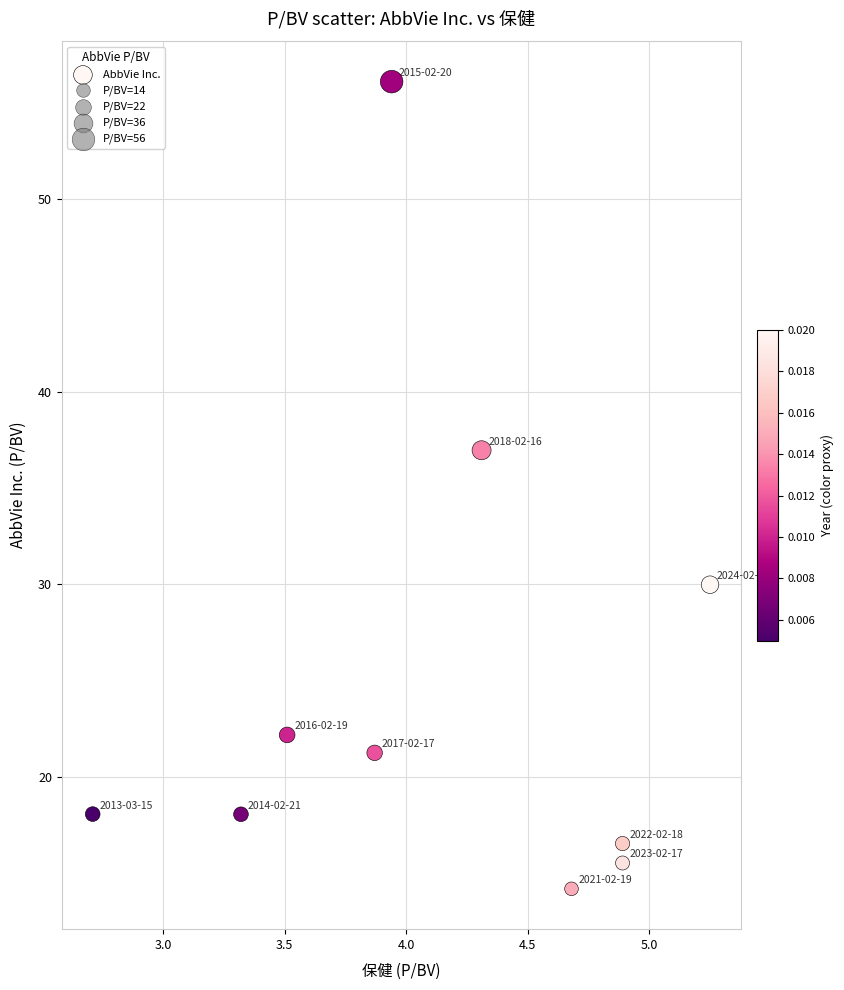

What Y value in the scatter plot is closest to 35?

37.0